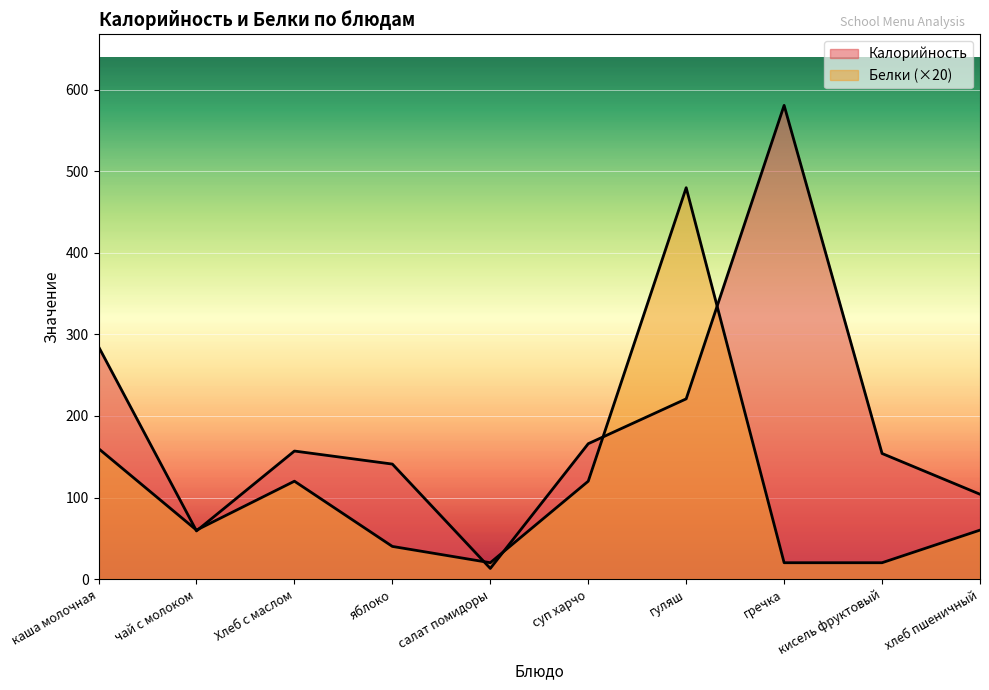

At which category does the chart reach its peak across all series?

гречка